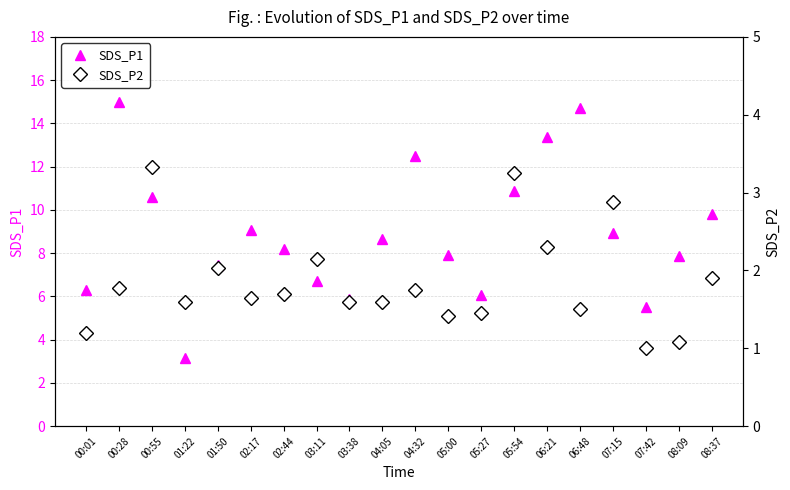

Rank the categories by SDS_P2 value from highest to lowest.

00:55, 05:54, 07:15, 06:21, 03:11, 01:50, 08:37, 00:28, 04:32, 02:44, 02:17, 01:22, 03:38, 04:05, 06:48, 05:27, 05:00, 00:01, 08:09, 07:42